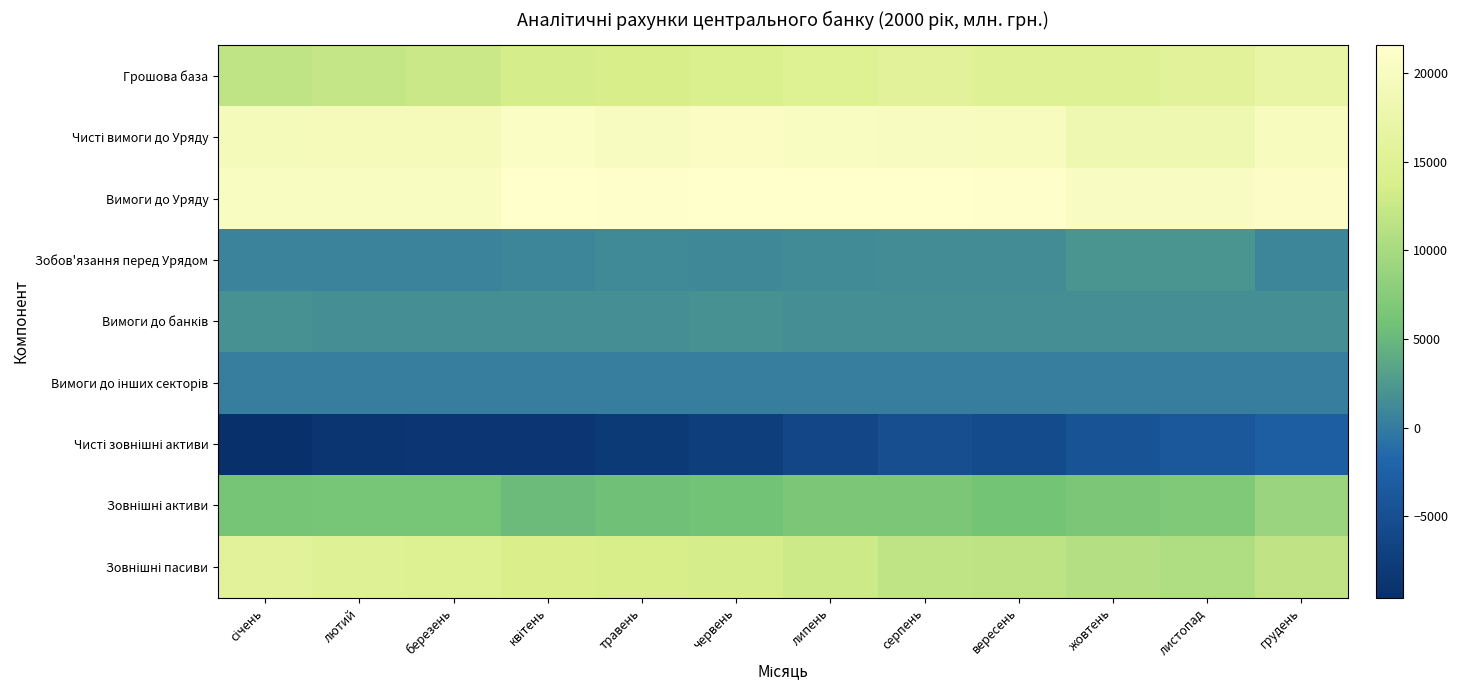

What is the difference between the highest and lowest values at січень?

29673.1